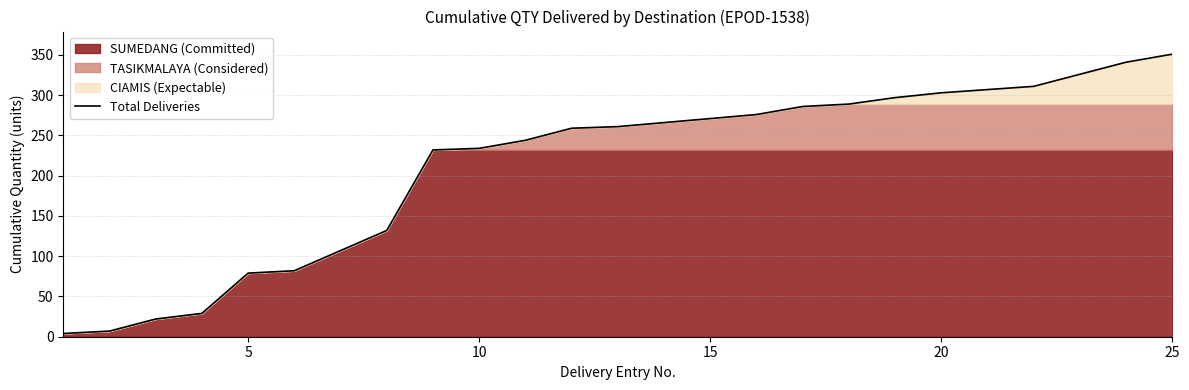

The Total Deliveries series shows 234 at 10. True or false?

True